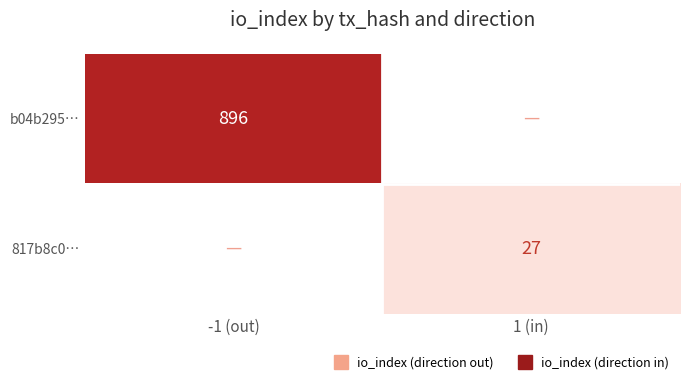

Rank the series by their average value, from highest to lowest.

b04b295…, 817b8c0…